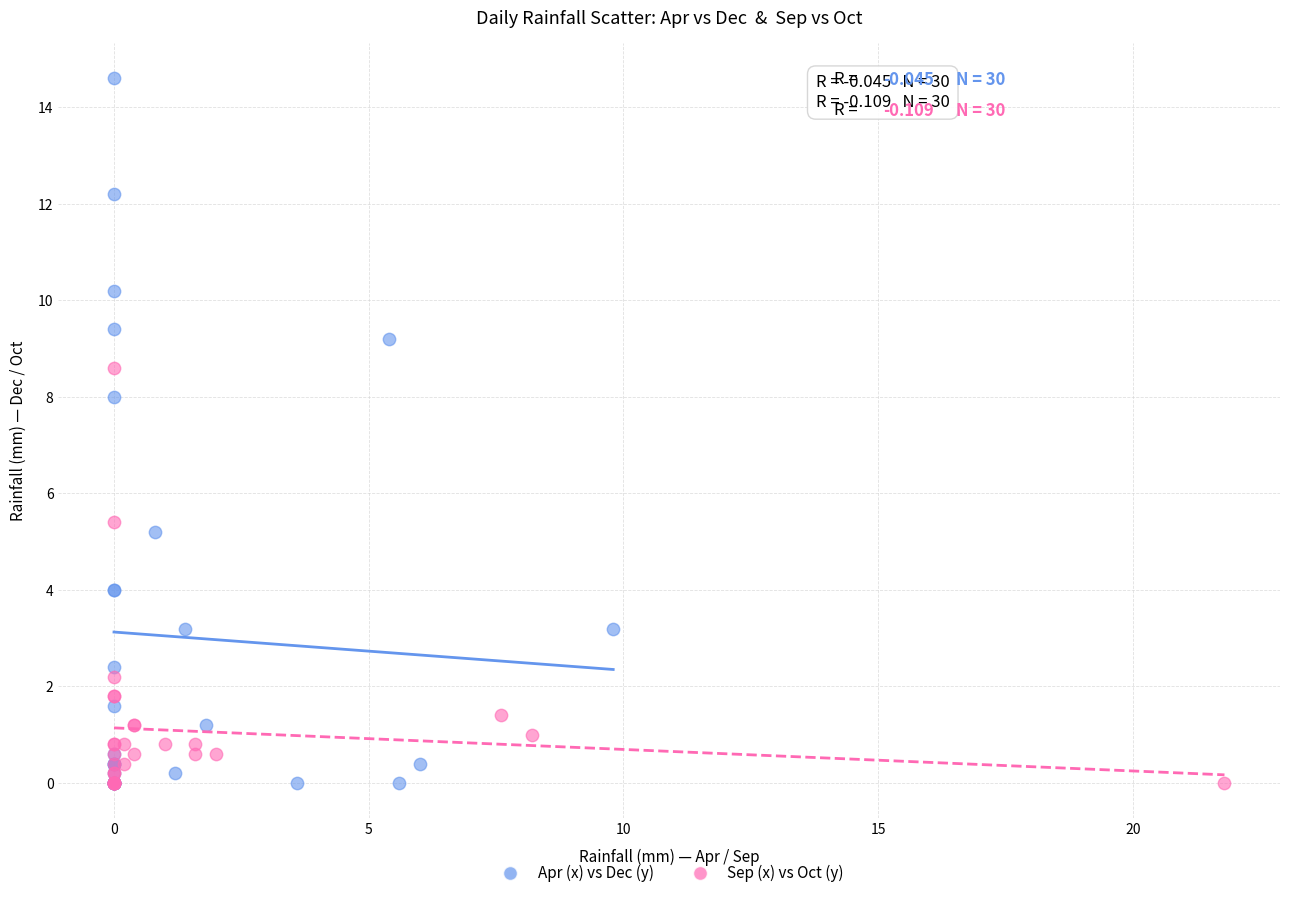

Which series has the widest spread of Y values?

Apr (x) vs Dec (y)